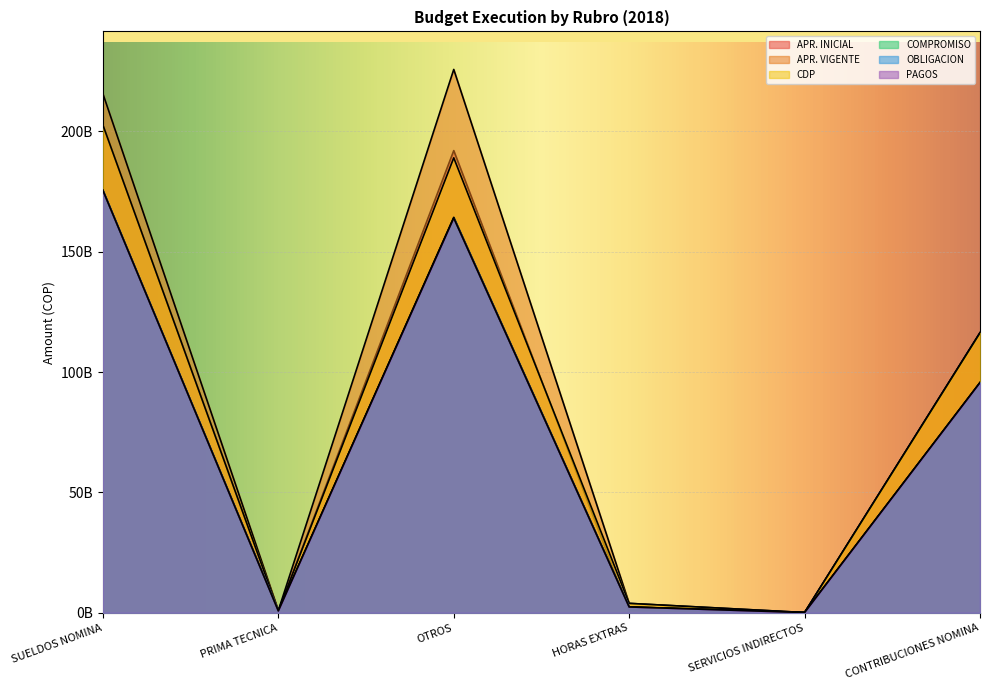

Between SUELDOS NOMINA and SERVICIOS INDIRECTOS, which series saw the biggest shift?

APR. VIGENTE